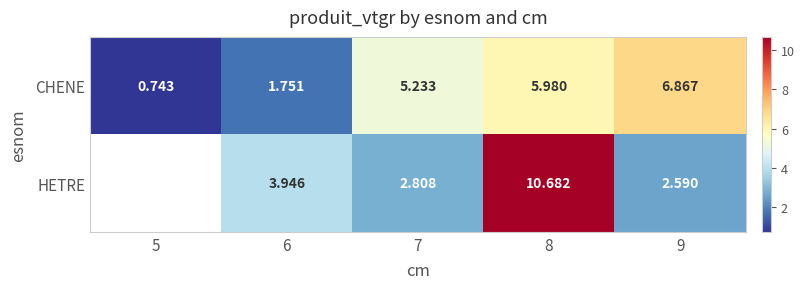

Is the value of CHENE at 8 greater than the value of HETRE at 7?

Yes